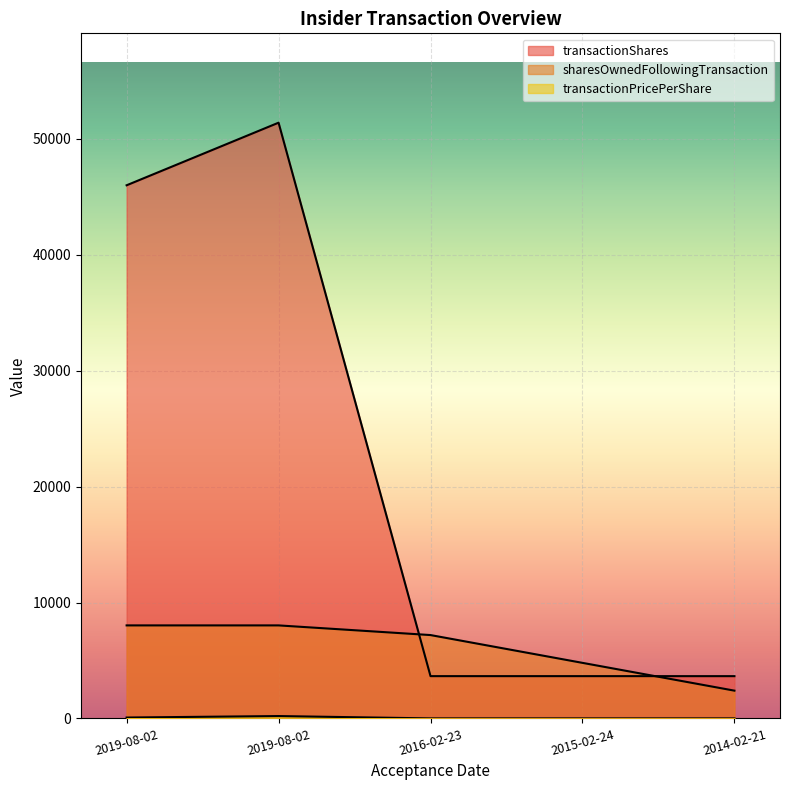

The sharesOwnedFollowingTransaction series shows 7191.0 at 2016-02-23. True or false?

True